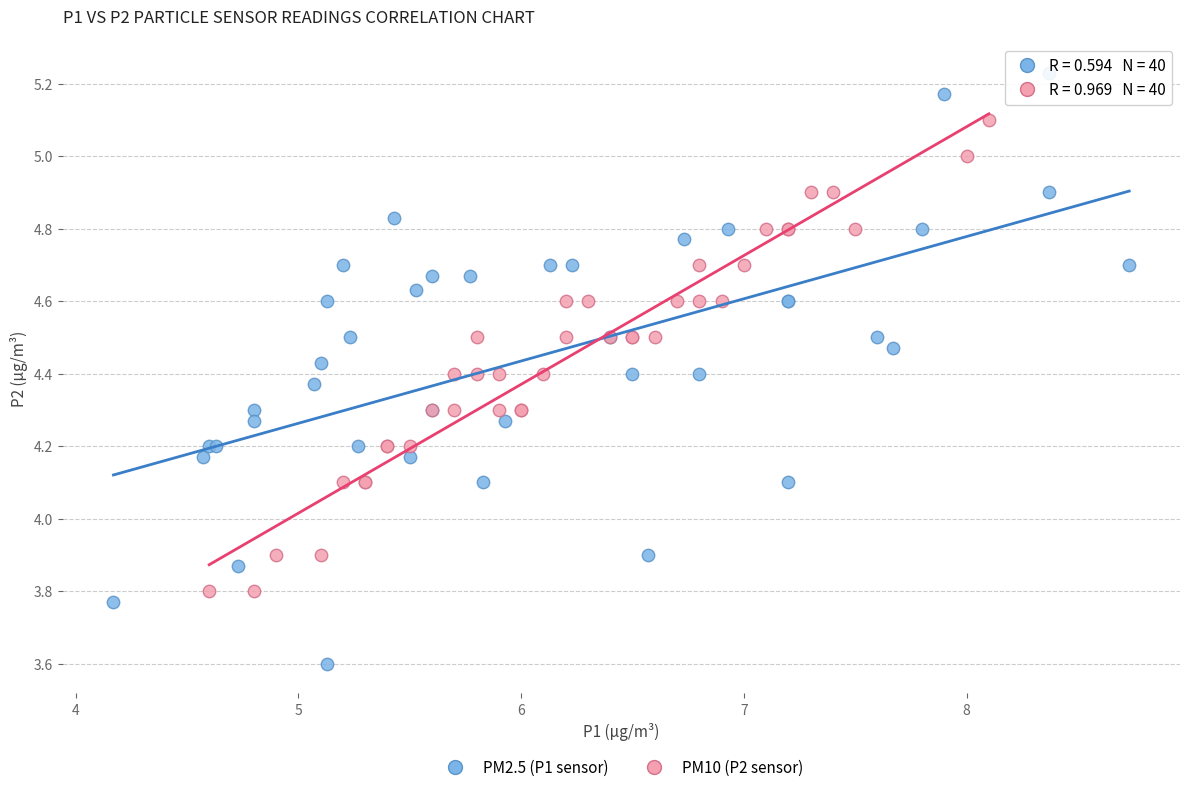

Which series contains the lowest Y value?

PM2.5 (P1 sensor)